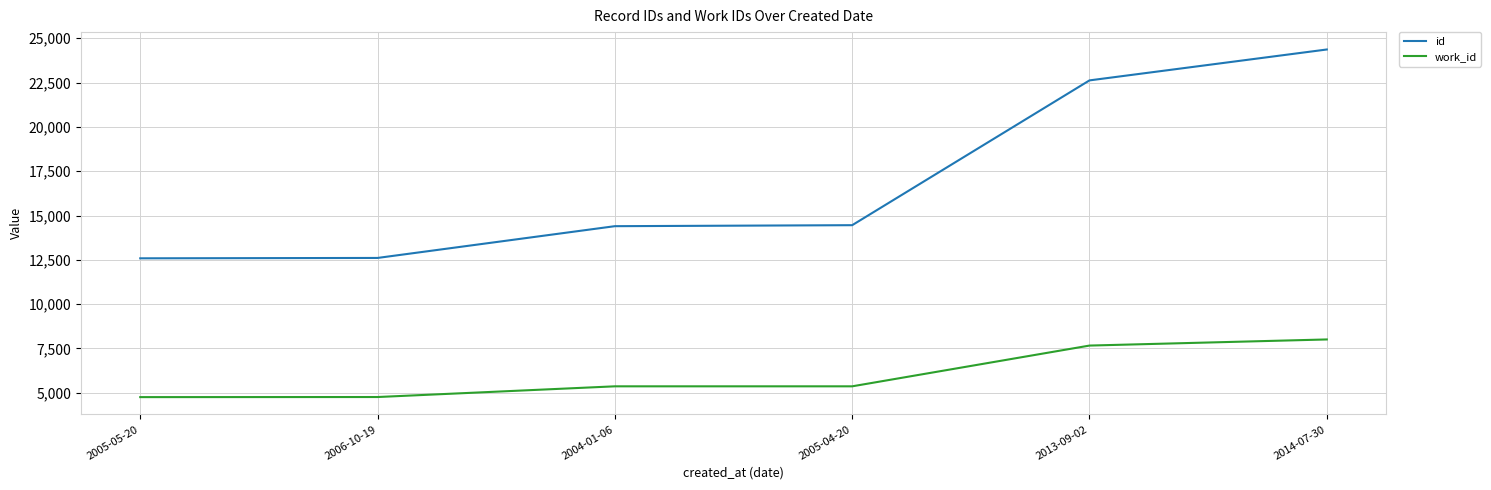

What is the sum of all id values?

101042